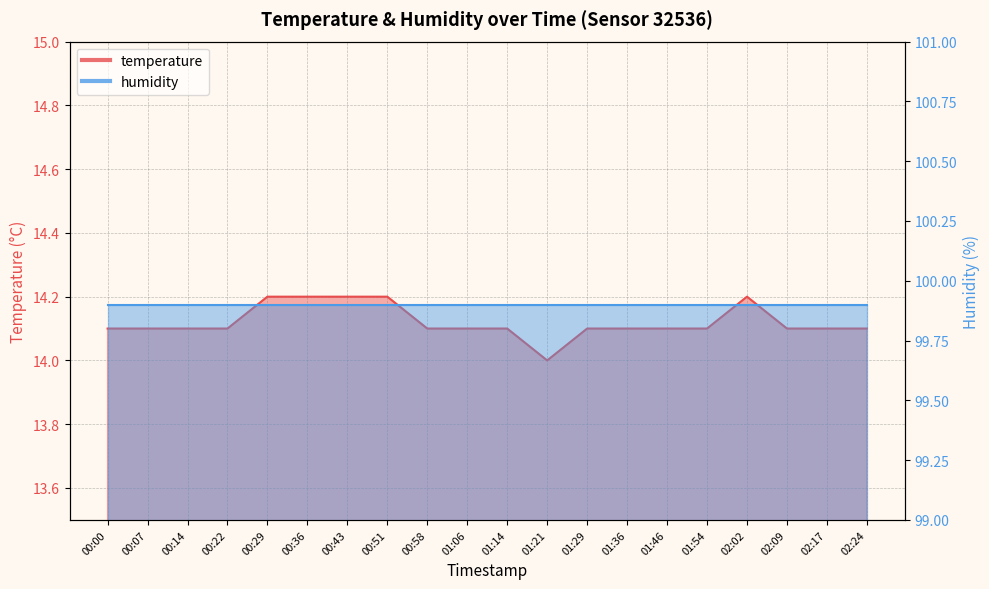

True or false: the data shows 14.1 at 01:14.

True